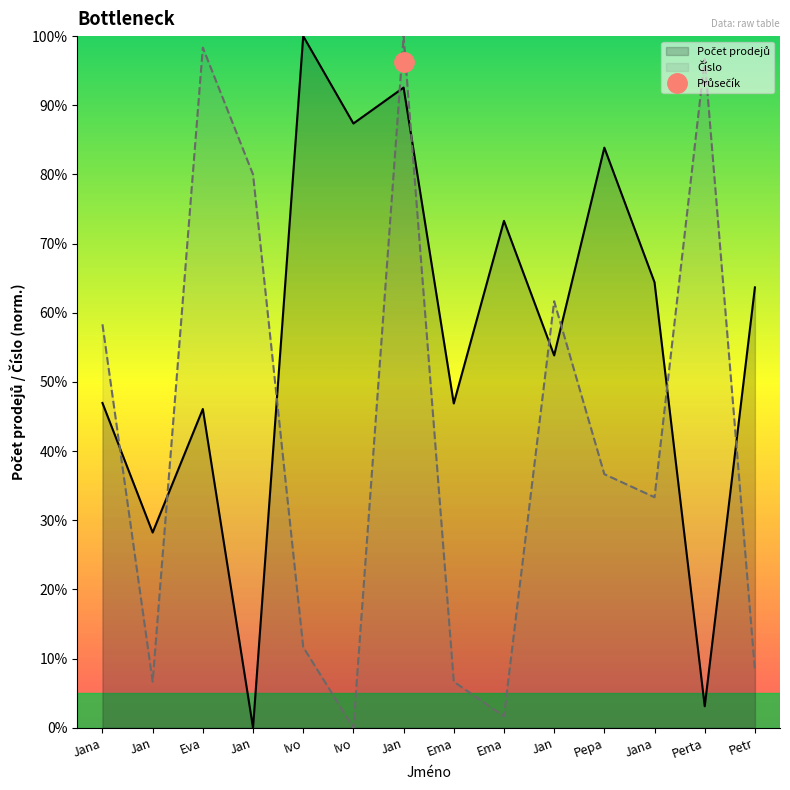

Where is Počet prodejů nearest to the value 50?

Jana